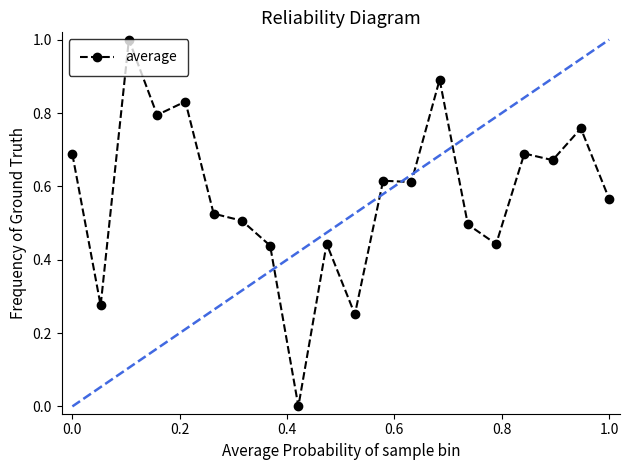

What is the difference between the second highest and minimum values?

0.9